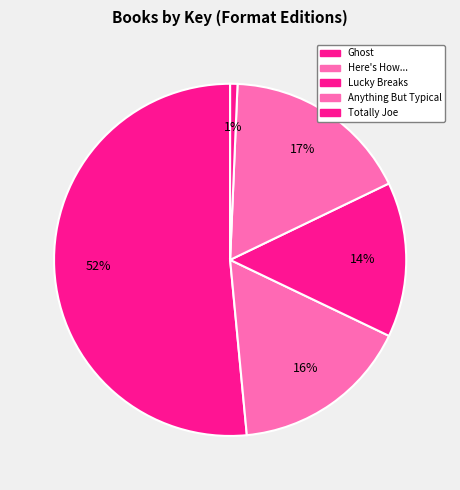

Count the number of slices in the pie.

5